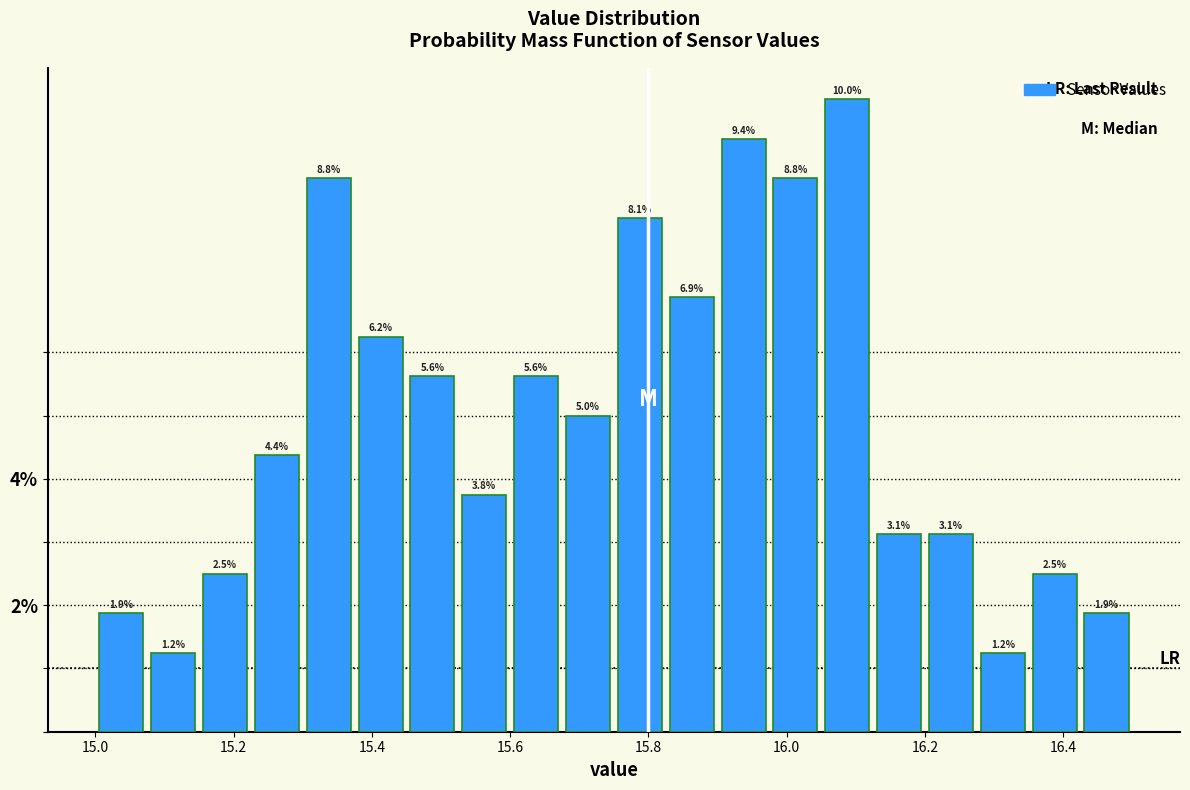

Read against the x-axis, roughly where is the centre of the tallest bar?

16.08